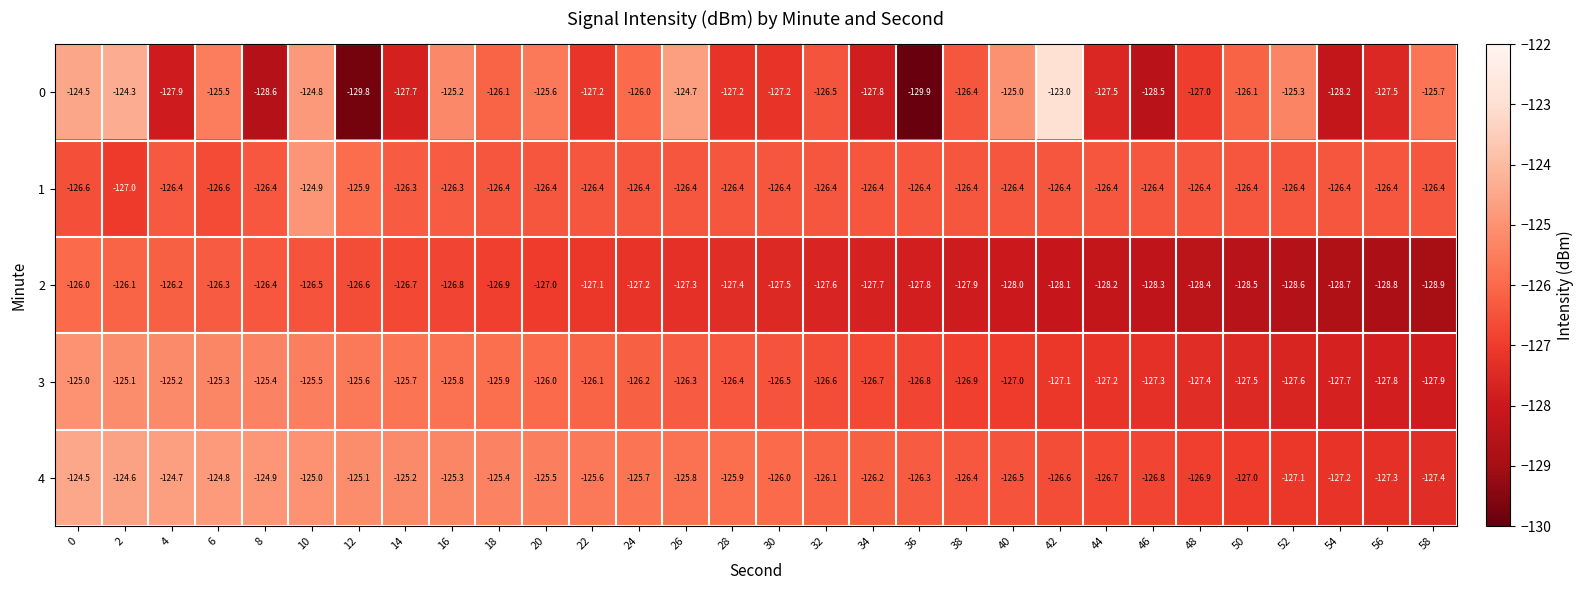

What is the smallest value displayed?

-129.9